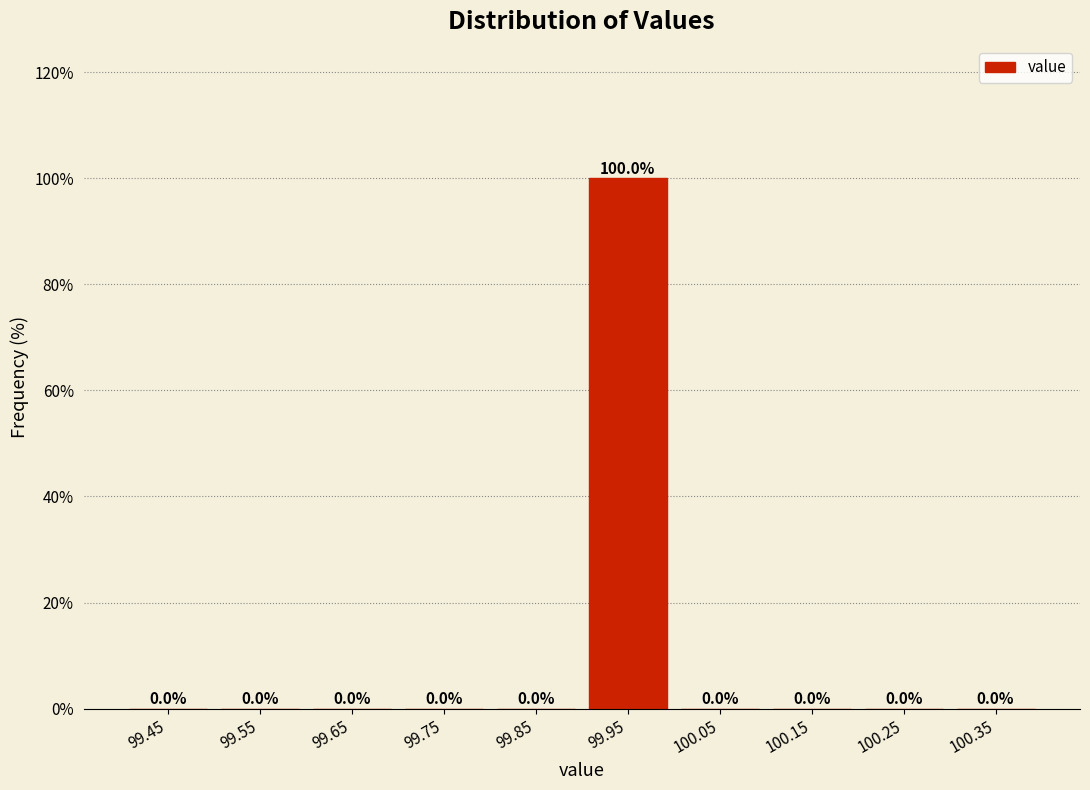

Over which range of the x-axis is the bar tallest?

99.9 to 100.0